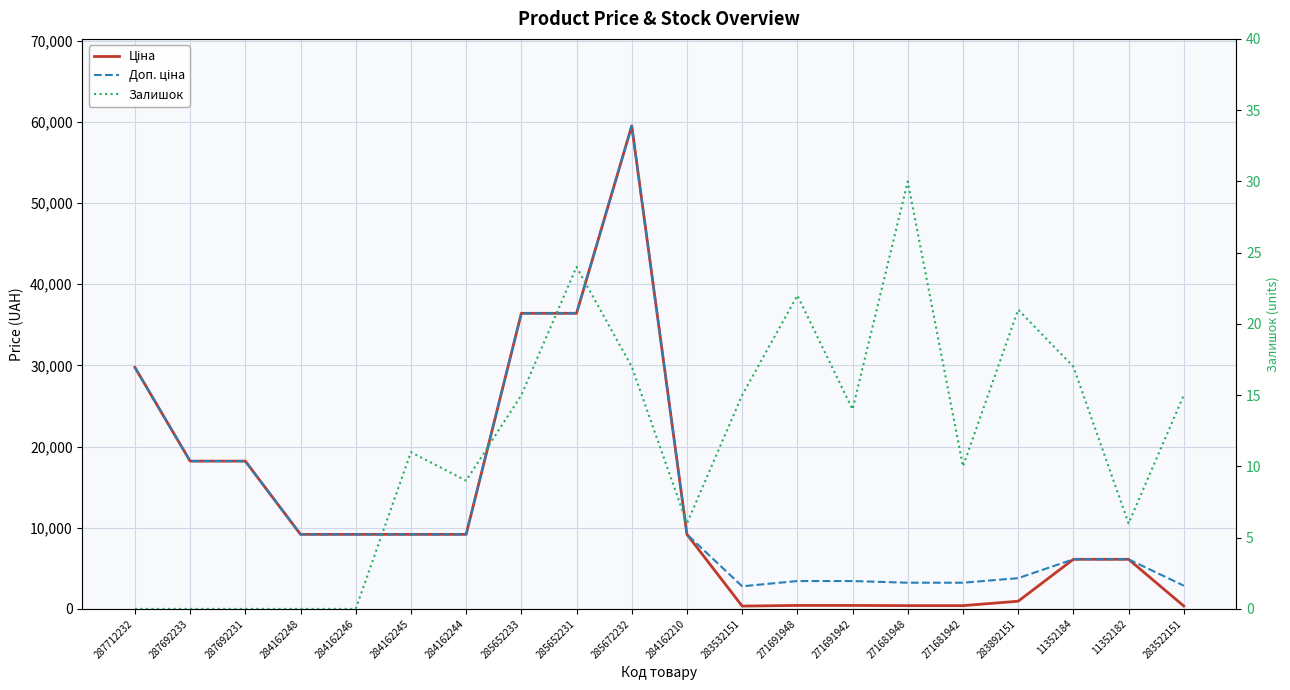

What is the difference between the second highest and minimum values in the Ціна series?

36075.4